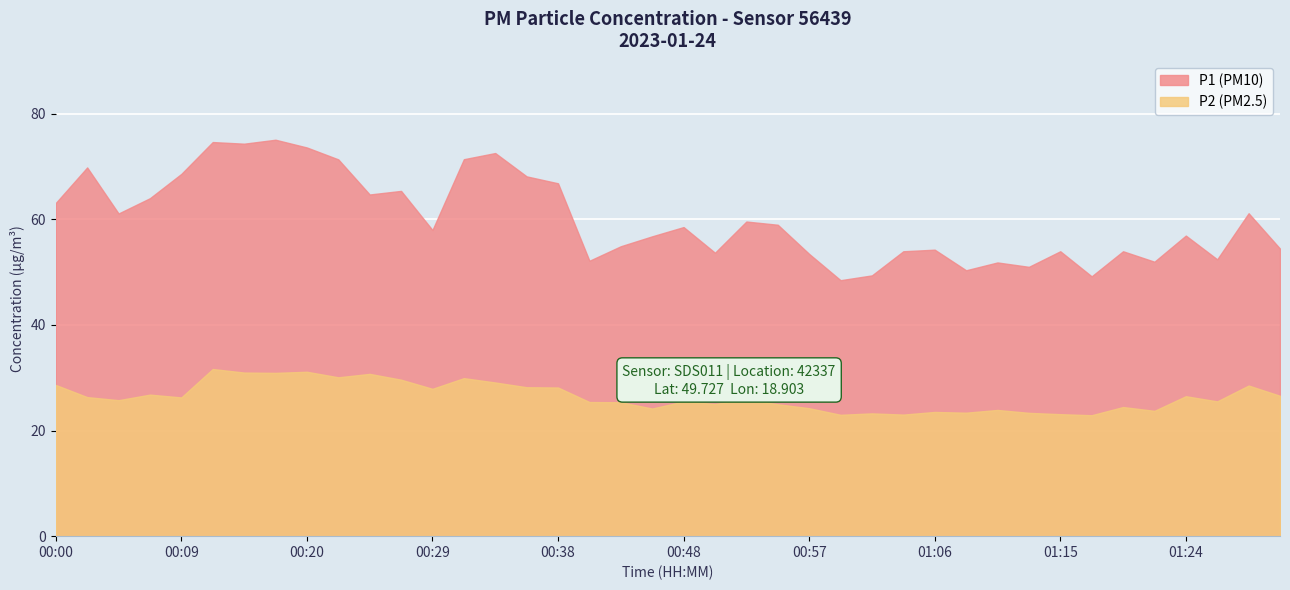

Read the P2 value at 01:06.

23.5